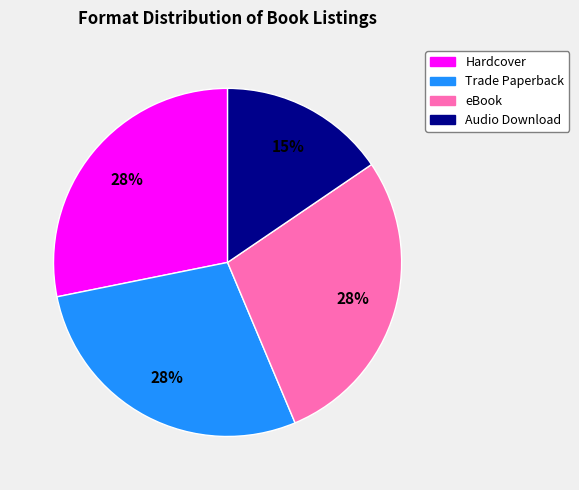

To the nearest percent, what percentage of the pie is eBook?

28%